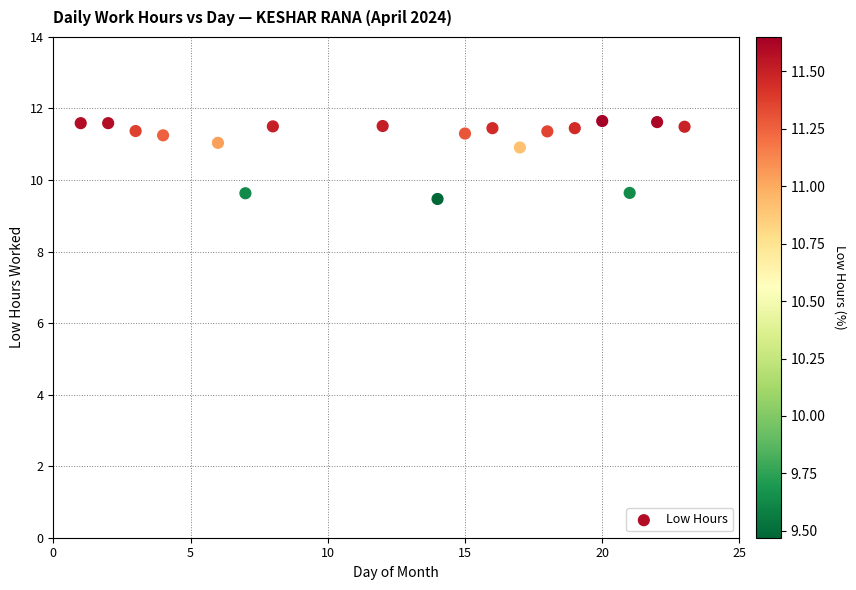

What is the range of X values (max minus min)?

22.0